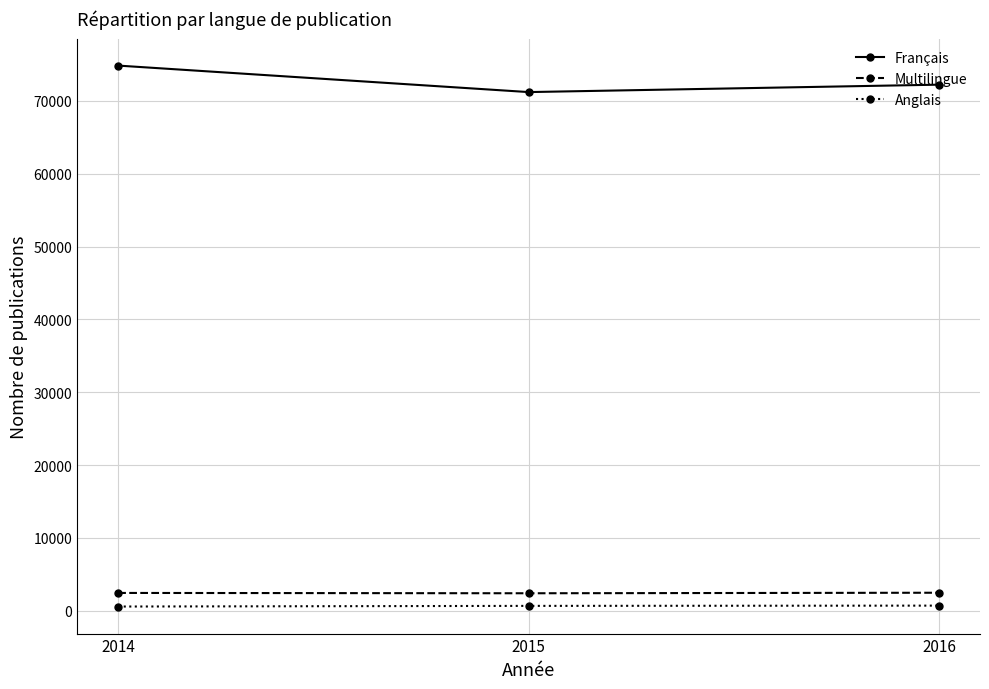

What is the spread (max minus min) of values at 2016?

71529